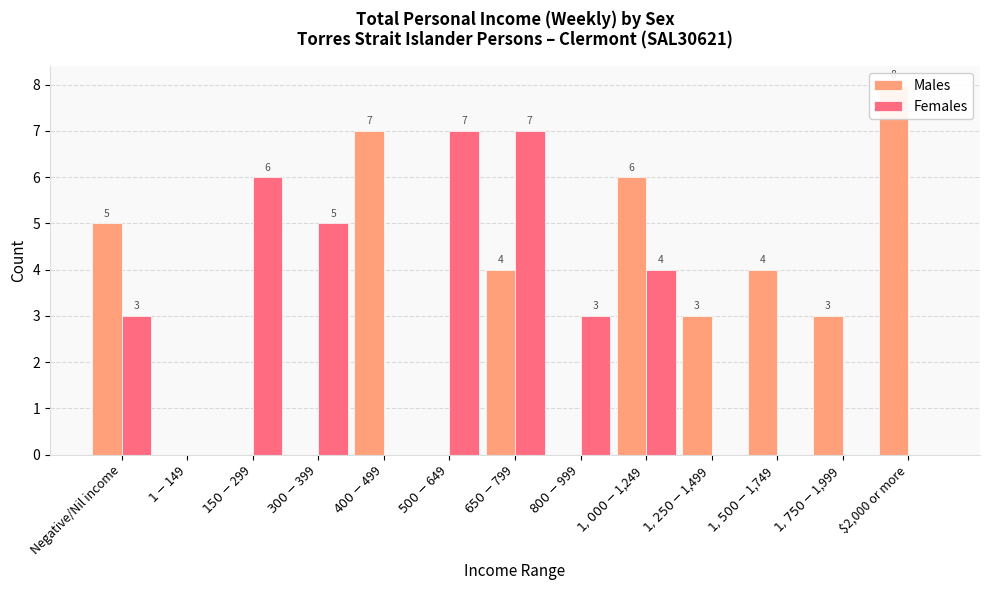

Which series has the widest spread of values?

Males